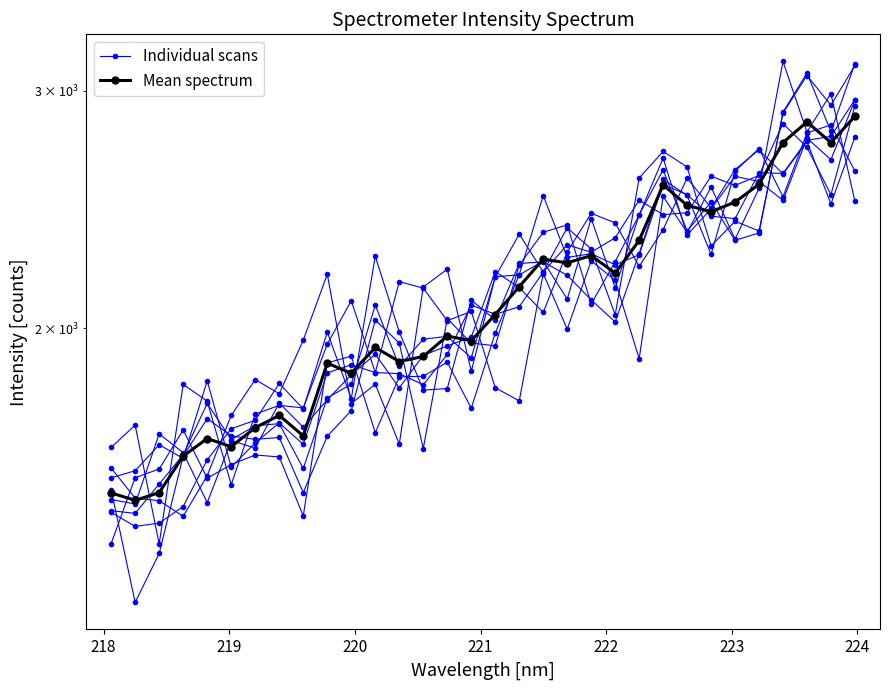

What is the sum of all Mean spectrum values?

67040.6